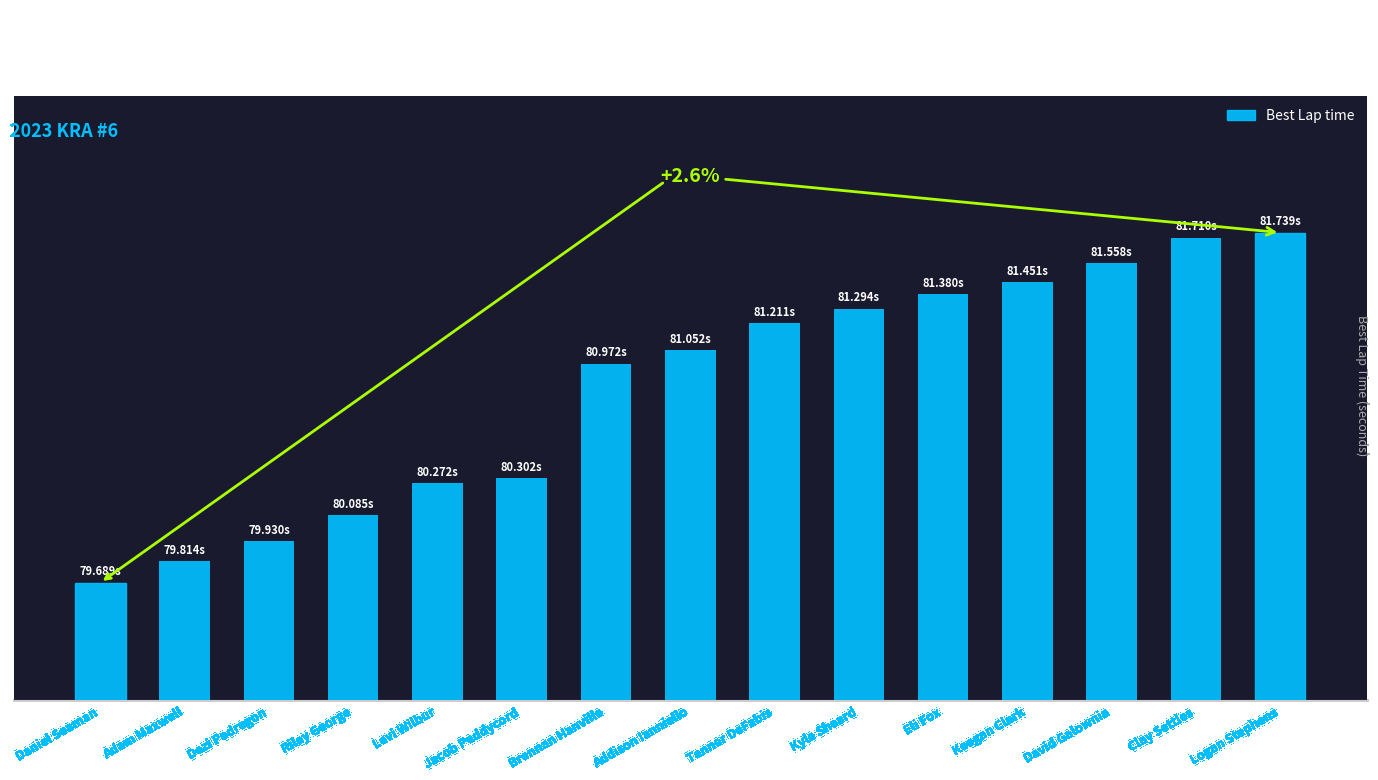

Reading right to left, list all the values displayed in this chart.

Logan Stephens=81.7	Clay Settles=81.7	David Galownia=81.6	Keegan Clark=81.5	Eli Fox=81.4	Kyle Sheard=81.3	Tanner DeFabis=81.2	Addison Ianniello=81.1	Brennan Hanville=81.0	Jacob Peddycord=80.3	Levi Wilbur=80.3	Riley George=80.1	Dezi Pedregon=79.9	Adam Maxwell=79.8	Daniel Seaman=79.7